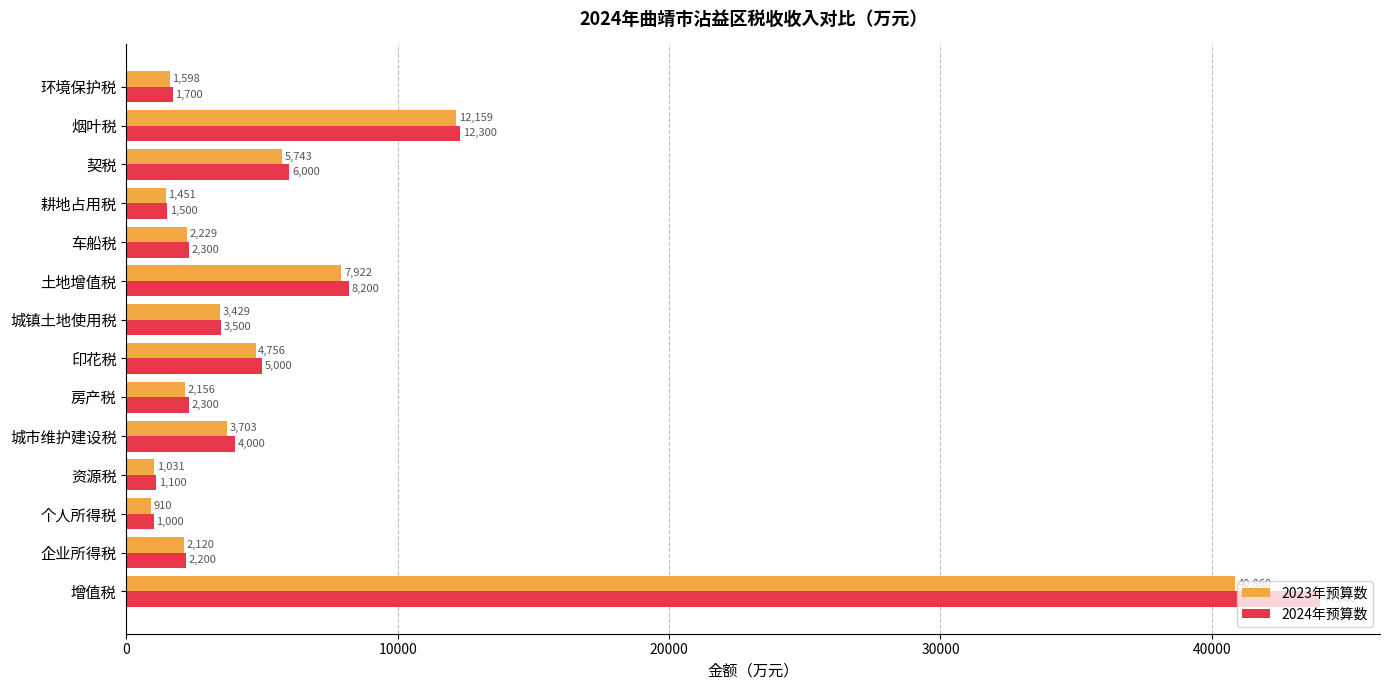

True or false: 2024年预算数 has a value of 12300 at 烟叶税.

True